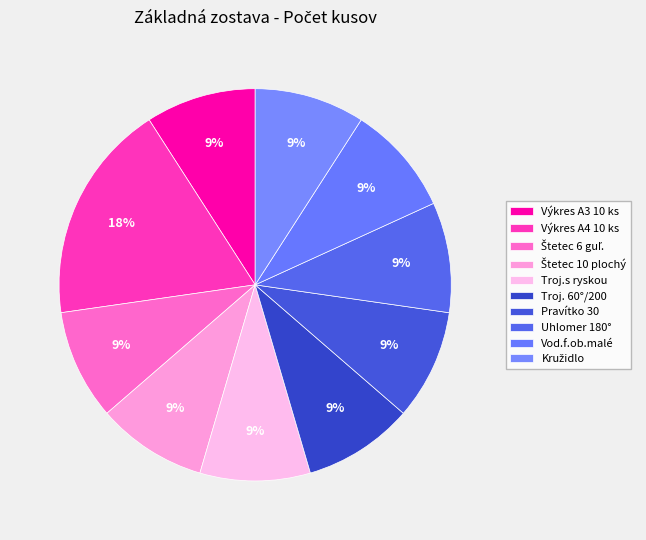

How many segments does this pie chart have?

10